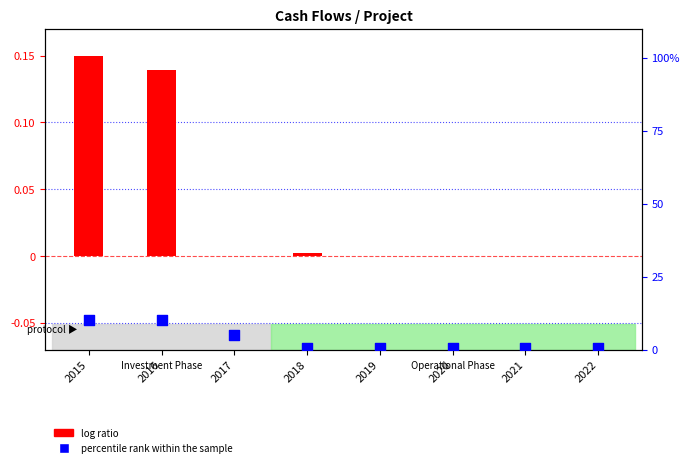

Which series has the largest total across all categories?

log ratio